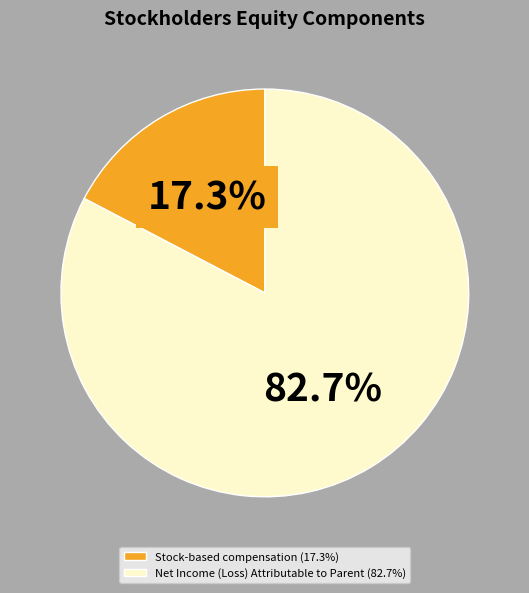

The Net Income (Loss) Attributable to Parent slice represents 83% of the pie. True or false?

True